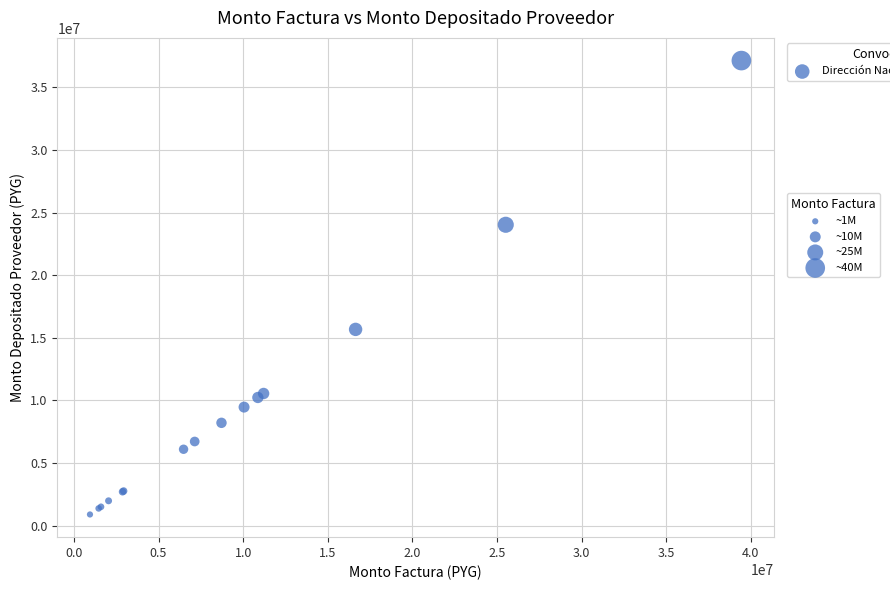

What Y value in the scatter plot is closest to 19019168?

15675012